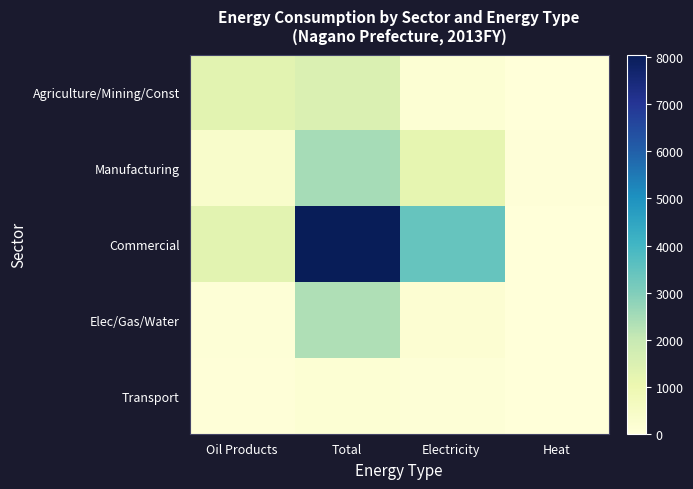

Which label corresponds to the smallest value in the chart?

Heat